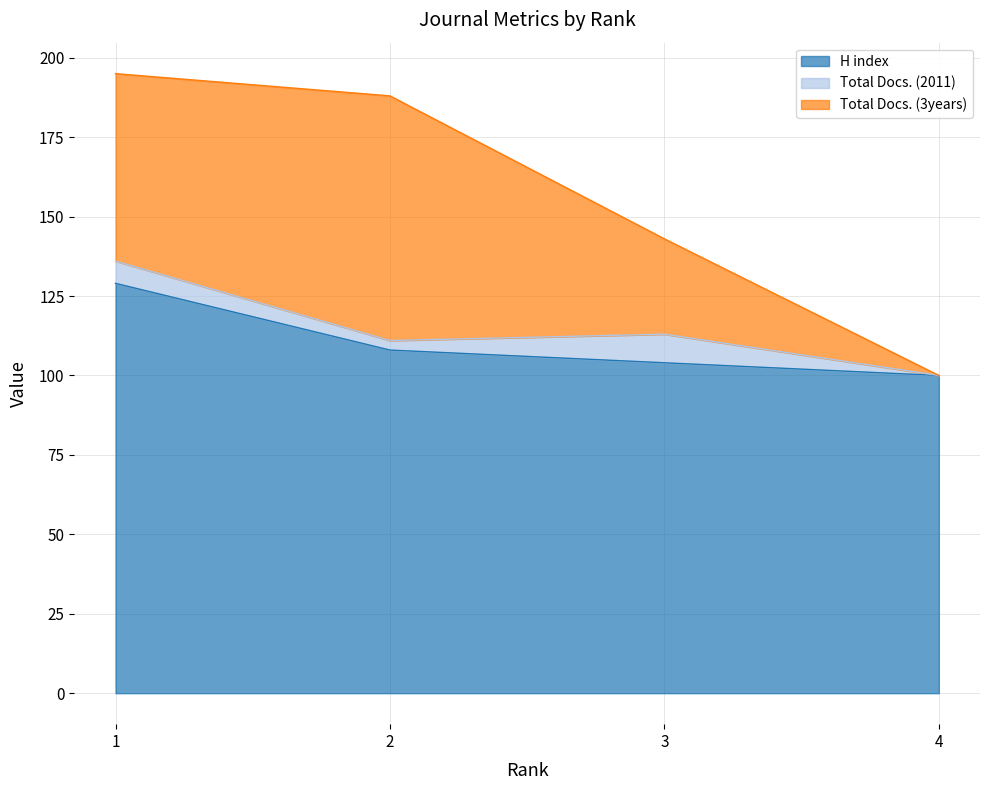

Reading left to right, what are all the values shown in this chart?

H index: 1=129	2=108	3=104	4=100
Total Docs. (2011): 1=7	2=3	3=9	4=0
Total Docs. (3years): 1=59	2=77	3=30	4=0